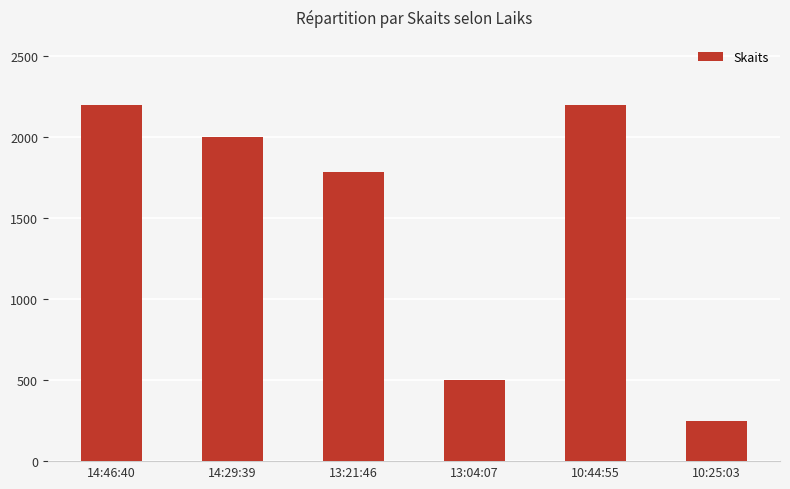

Count the number of categories in the chart.

6